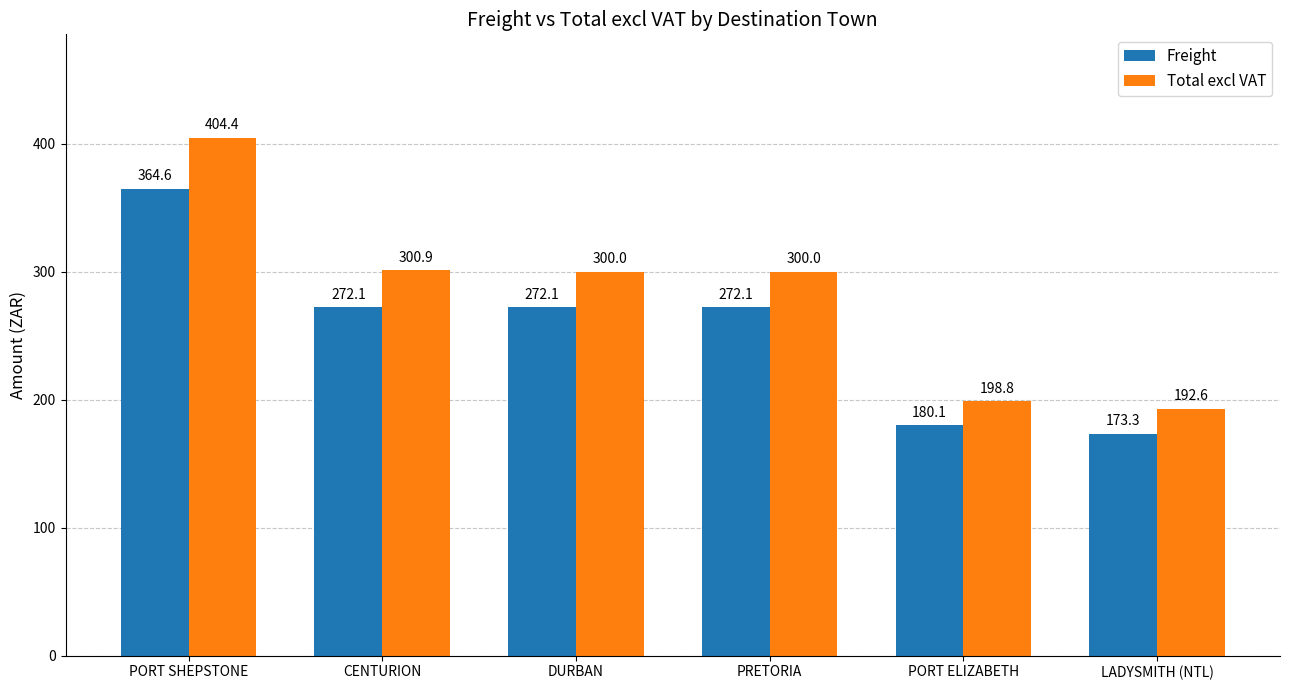

The value of Freight at PORT ELIZABETH is 180.1. True or false?

True